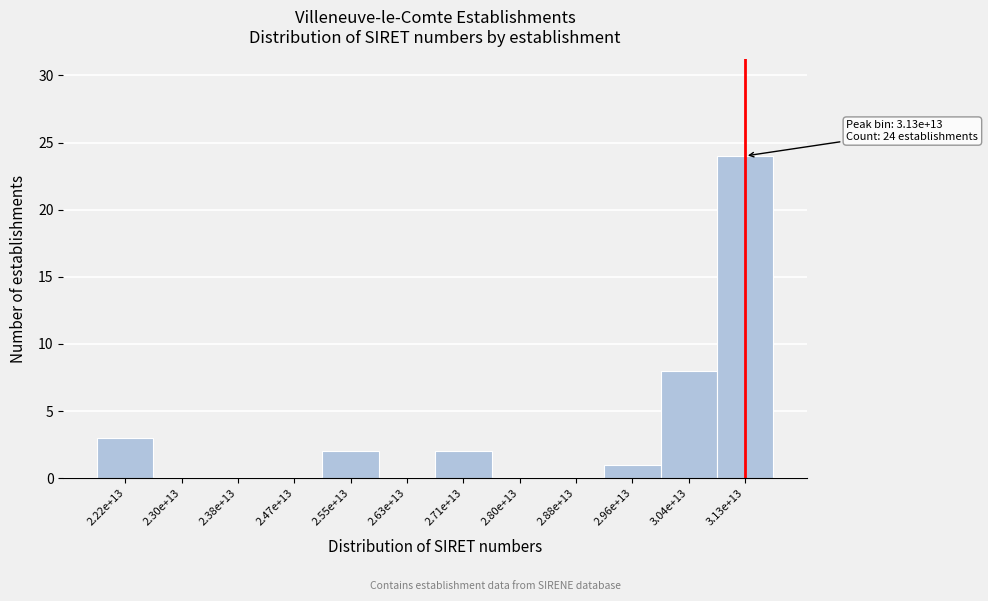

Reading left to right, extract all data points from this chart.

2.22e+13=3	2.30e+13=0	2.38e+13=0	2.47e+13=0	2.55e+13=2	2.63e+13=0	2.71e+13=2	2.80e+13=0	2.88e+13=0	2.96e+13=1	3.04e+13=8	3.13e+13=24